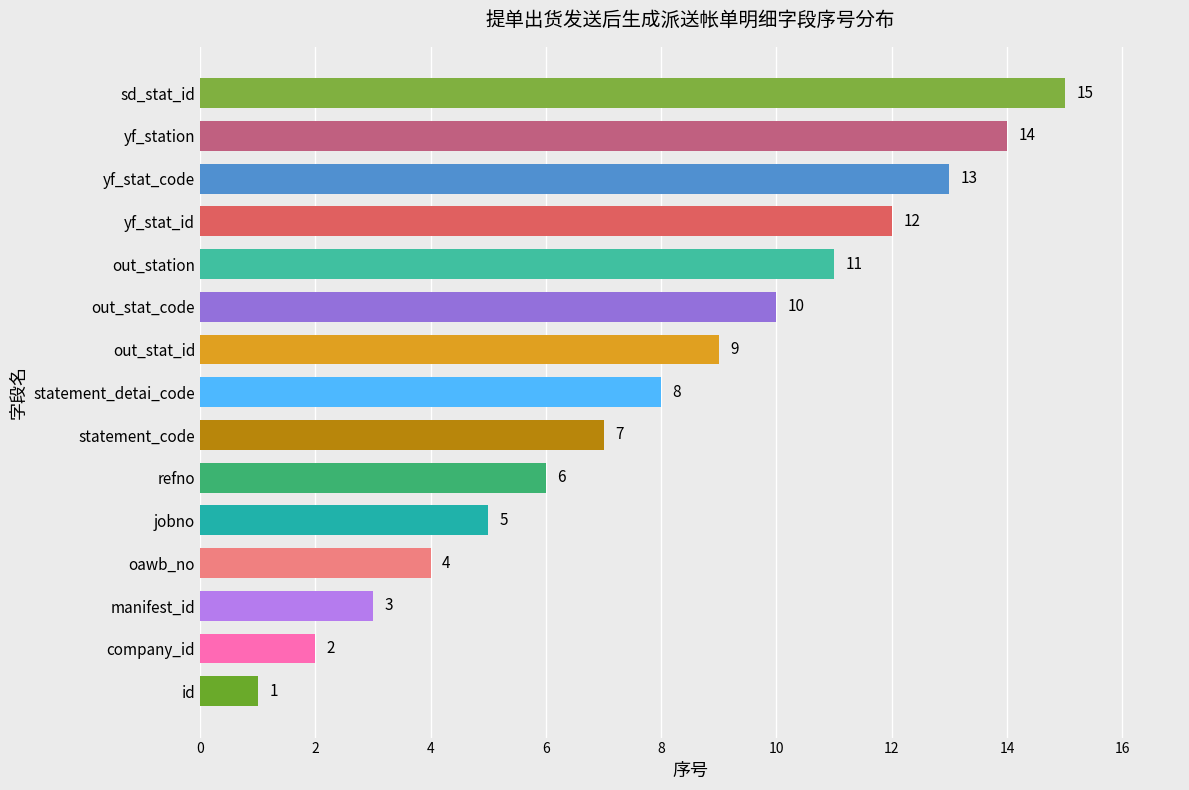

What is the average value?

8